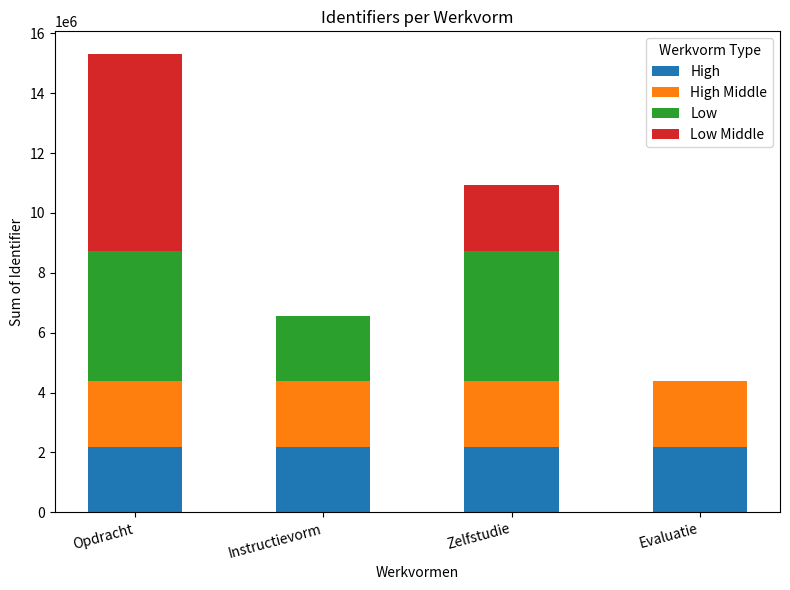

The value of High at Evaluatie is 584756. True or false?

False